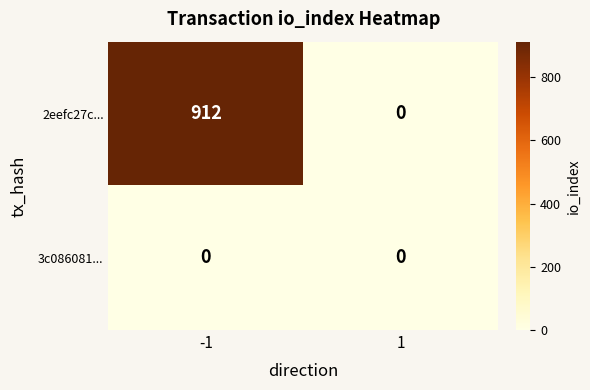

The value of 2eefc27c... at -1 is 912. True or false?

True